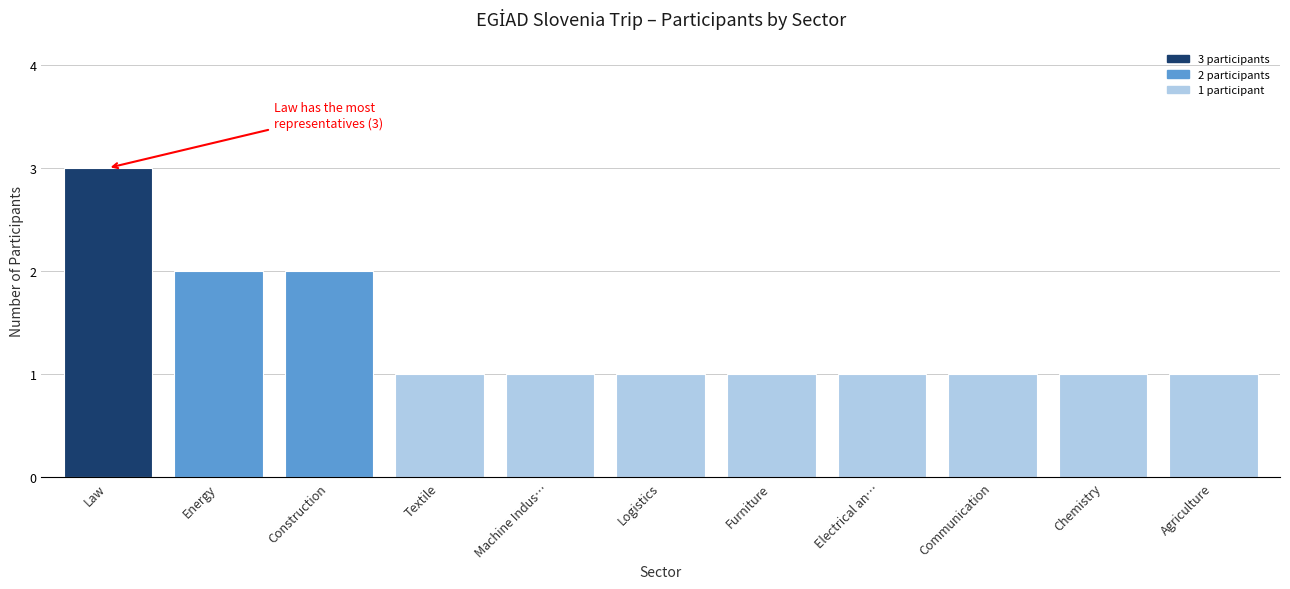

The value at Furniture is 2. True or false?

False